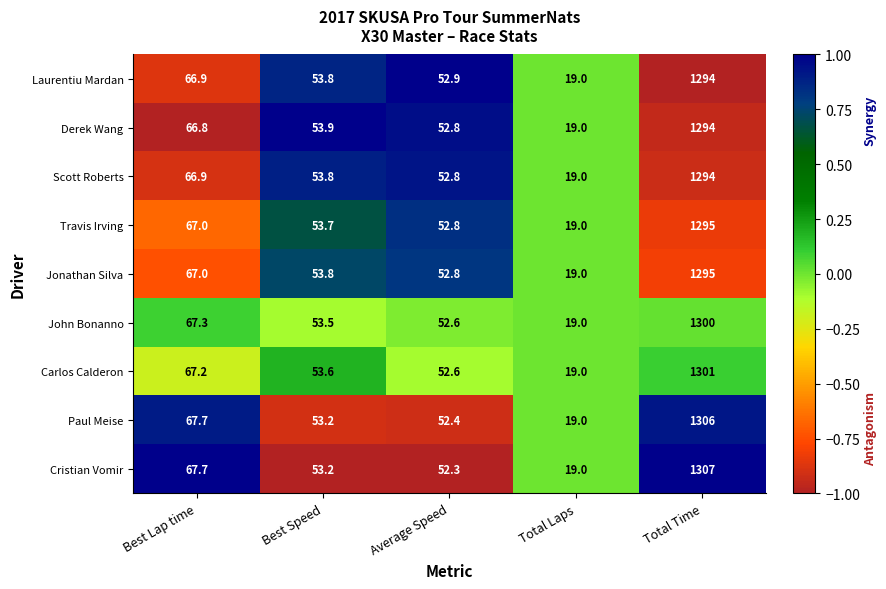

What is the difference between the highest and lowest values at Best Lap time?

0.9